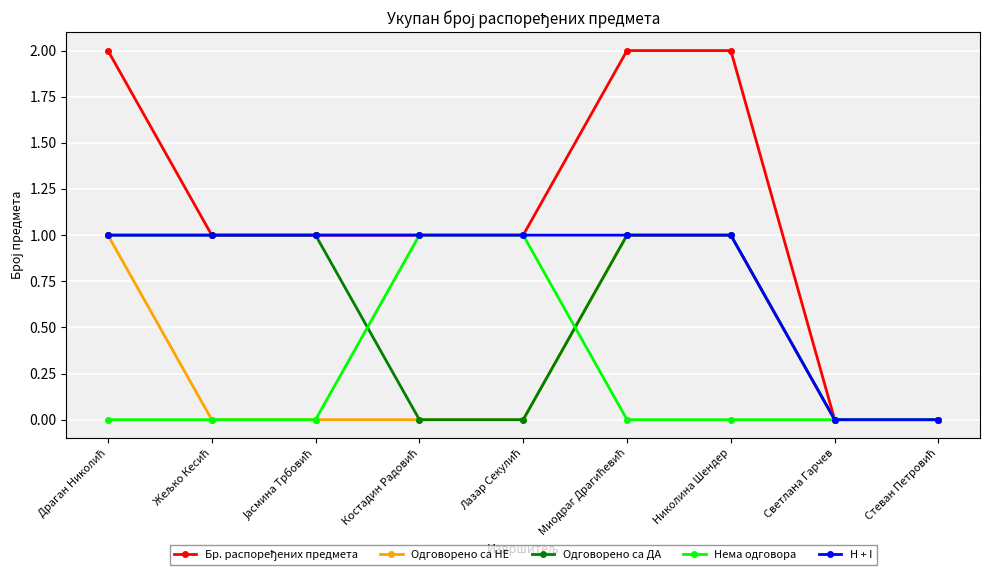

What is the value of the Одговорено са НЕ point at the 7th from the left?

1